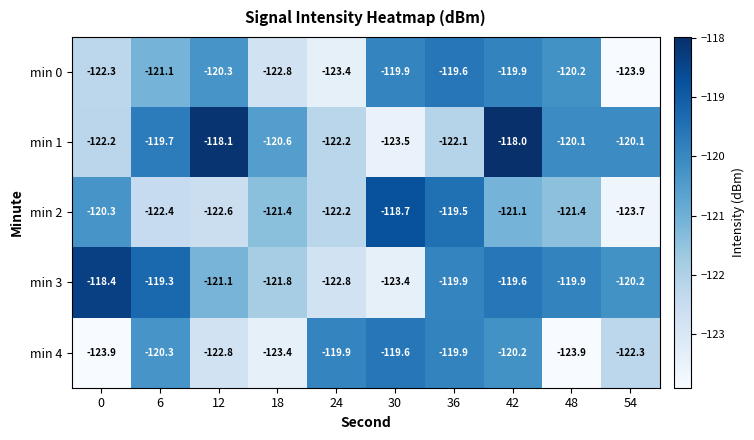

The min 1 series shows -57.7 at 42. True or false?

False